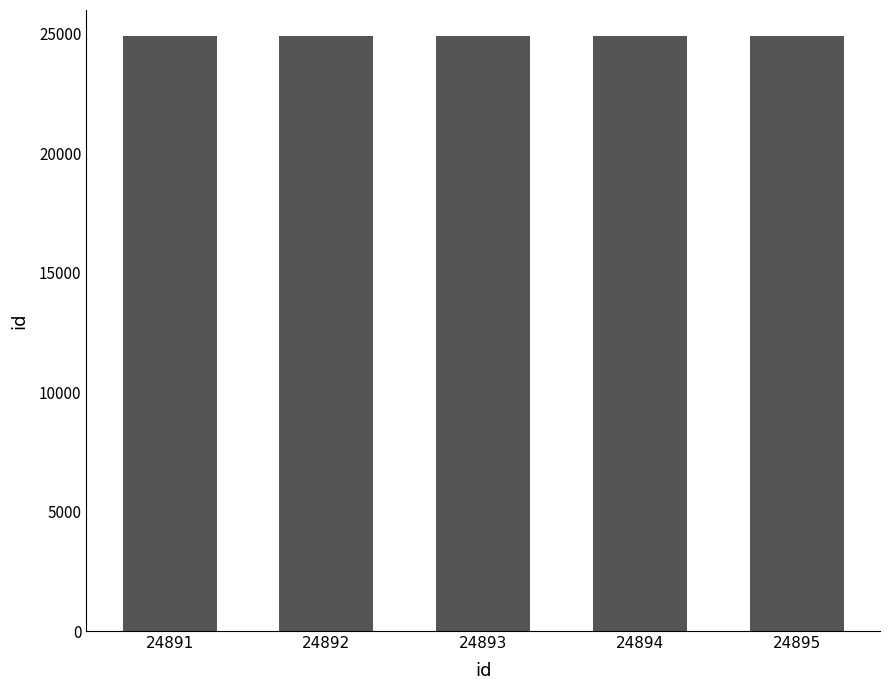

The value at 24894 is 24894. True or false?

True